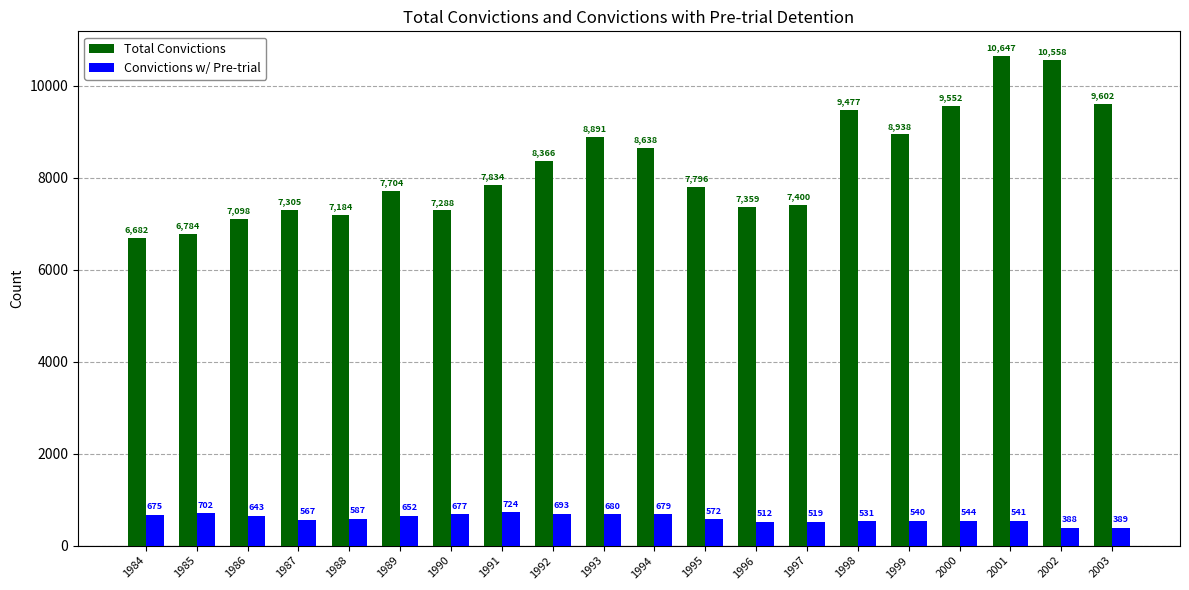

How many values in the Total Convictions series are below 7834?

10